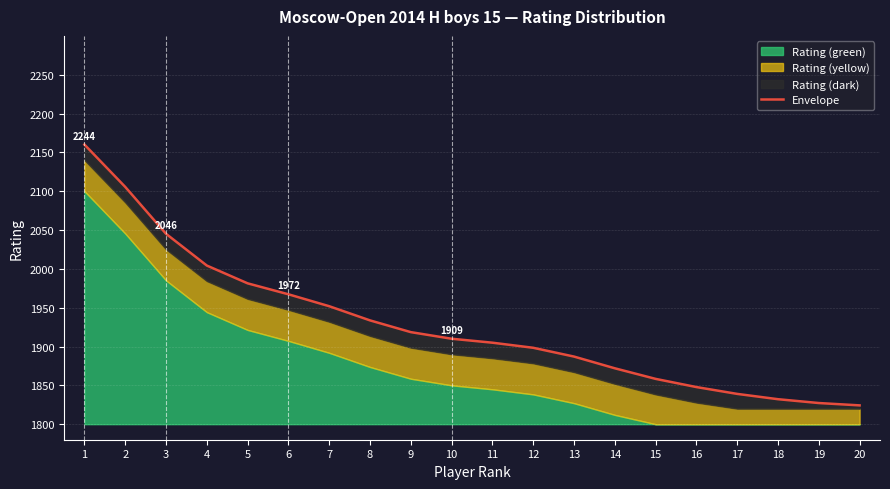

Rank the categories by value from lowest to highest.

20, 19, 18, 17, 16, 15, 14, 13, 12, 11, 10, 9, 8, 7, 6, 5, 4, 3, 2, 1